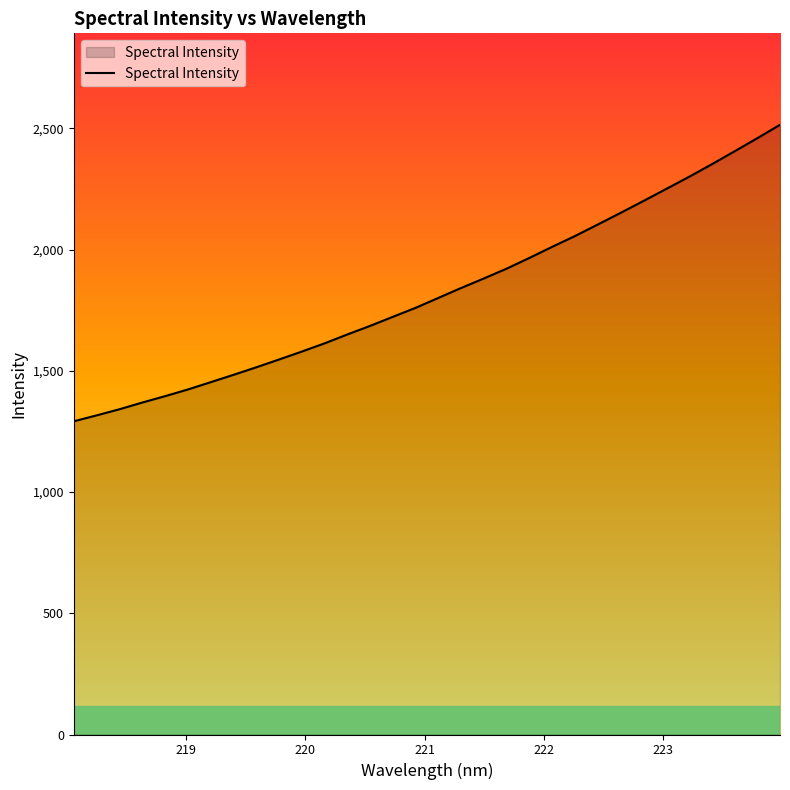

What is the greatest value displayed?

2515.0